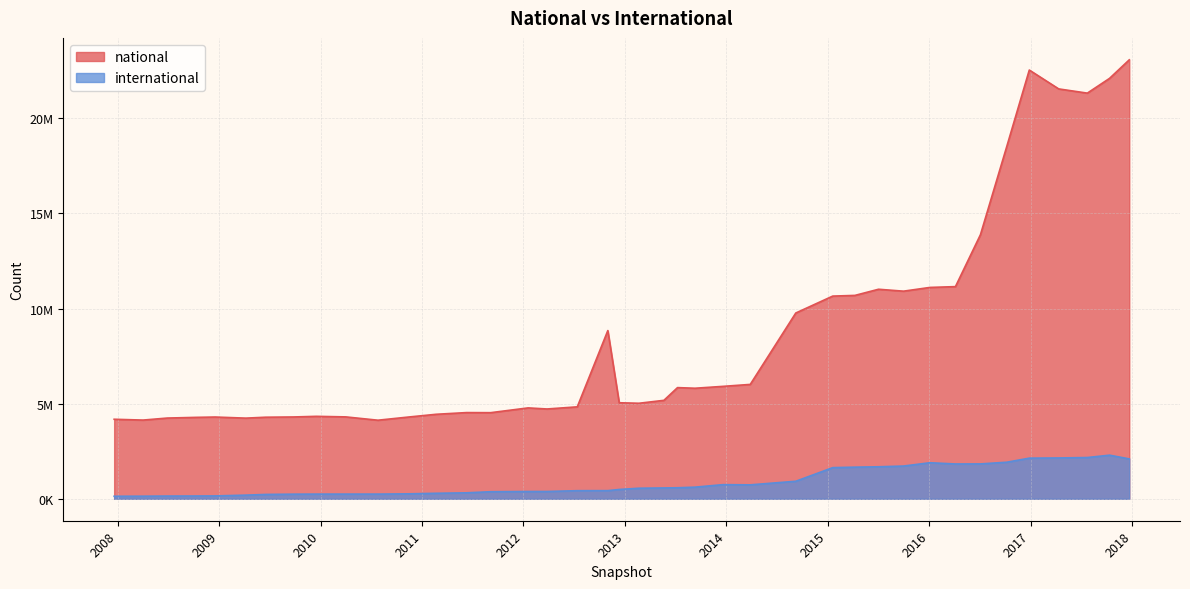

What is the label of the 32nd point from the left?

2016-01-04